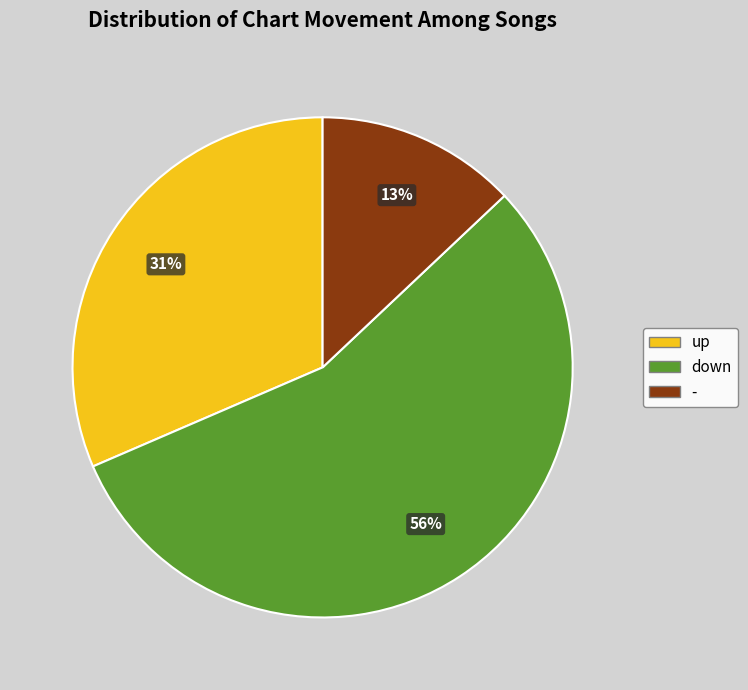

Rank the categories by value from lowest to highest.

-, up, down